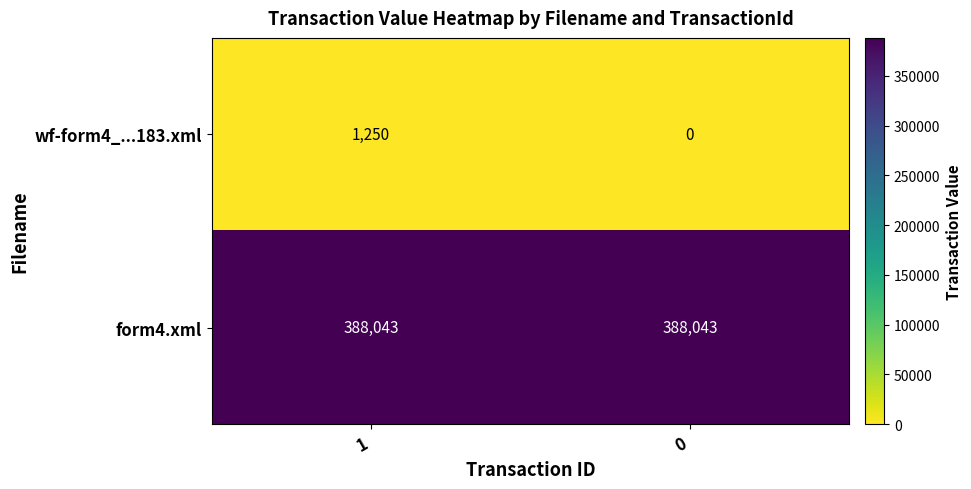

The form4.xml series shows 388043 at 0. True or false?

True